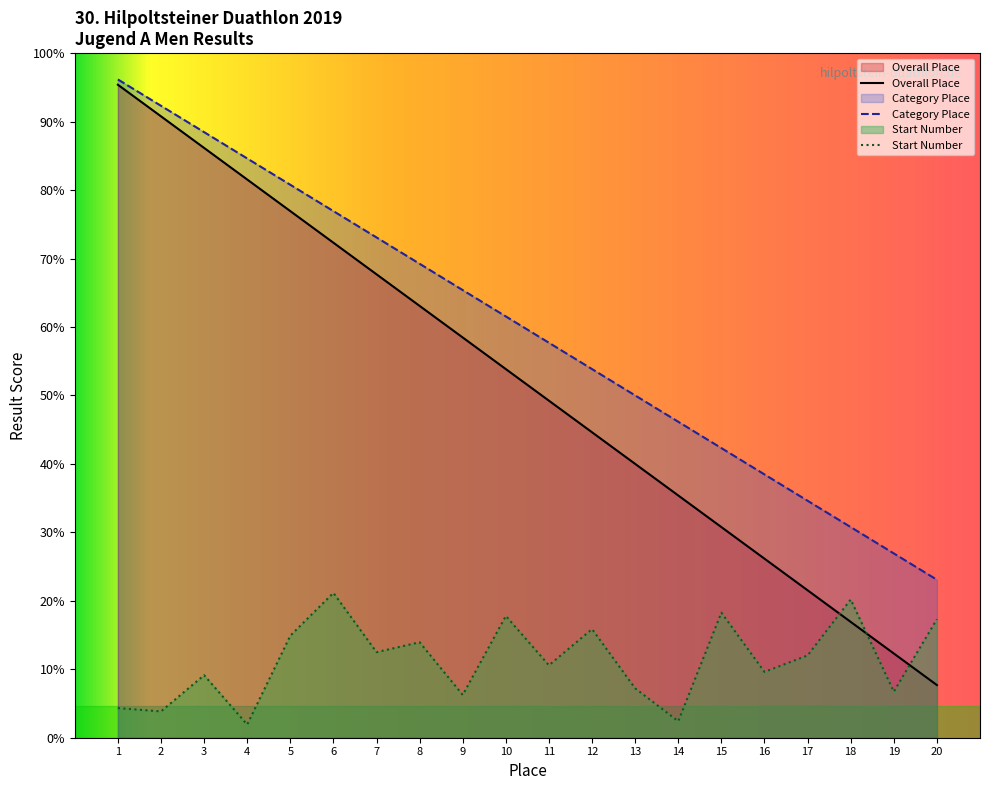

Reading left to right, extract all data points from this chart.

Overall Place: 248.0	236.0	224.0	212.0	200.0	188.0	176.0	164.0	152.0	140.0	128.0	116.0	104.0	92.0	80.0	68.0	56.0	44.0	32.0	20.0
Category Place: 250.0	240.0	230.0	220.0	210.0	200.0	190.0	180.0	170.0	160.0	150.0	140.0	130.0	120.0	110.0	100.0	90.0	80.0	70.0	60.0
Start Number: 11.2	10.0	23.8	5.0	38.8	55.0	32.5	36.2	16.2	46.2	27.5	41.2	18.8	6.2	47.5	25.0	31.2	52.5	17.5	45.0